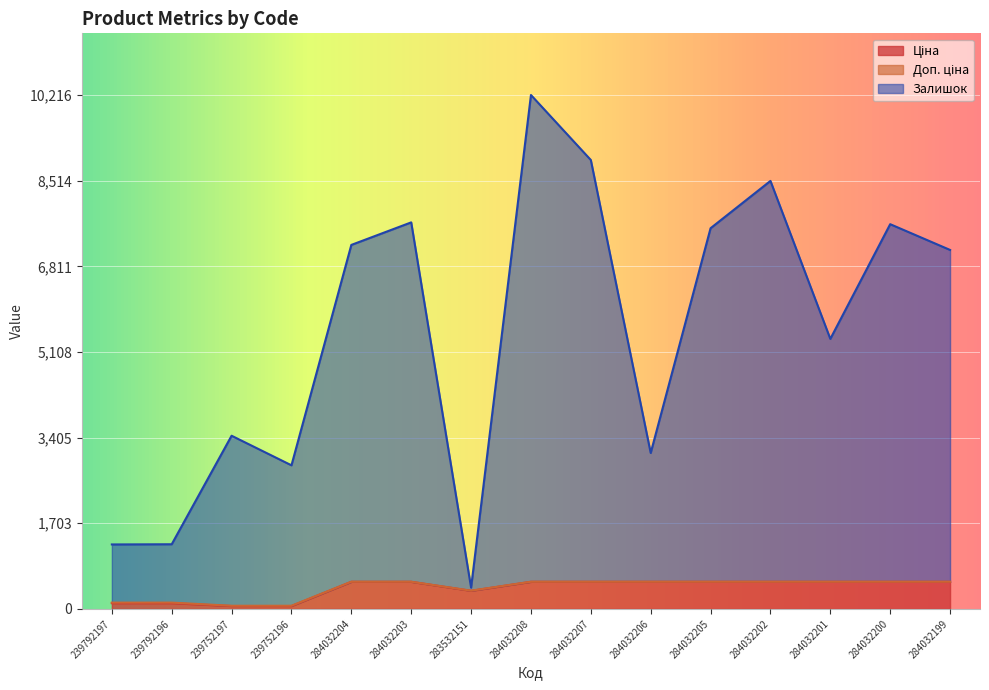

Read the Ціна value at 239792196.

114.1